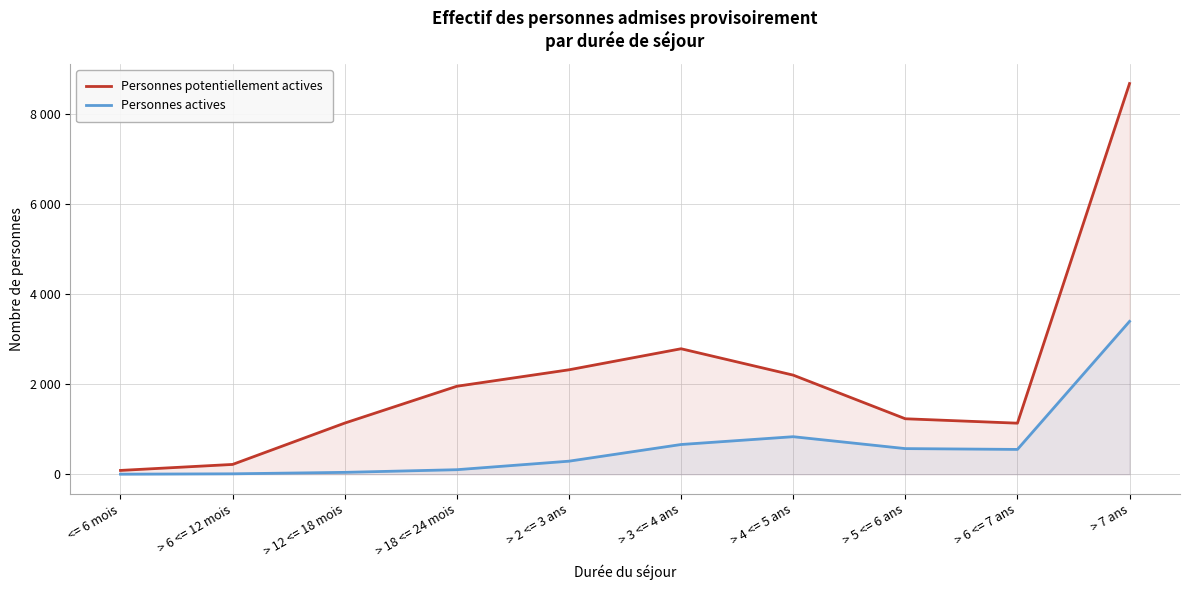

At which category does the chart reach its peak across all series?

> 7 ans